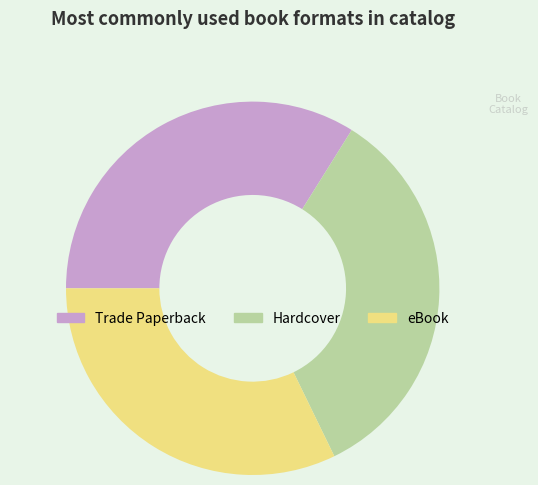

Which has a higher value, eBook or Hardcover?

Hardcover